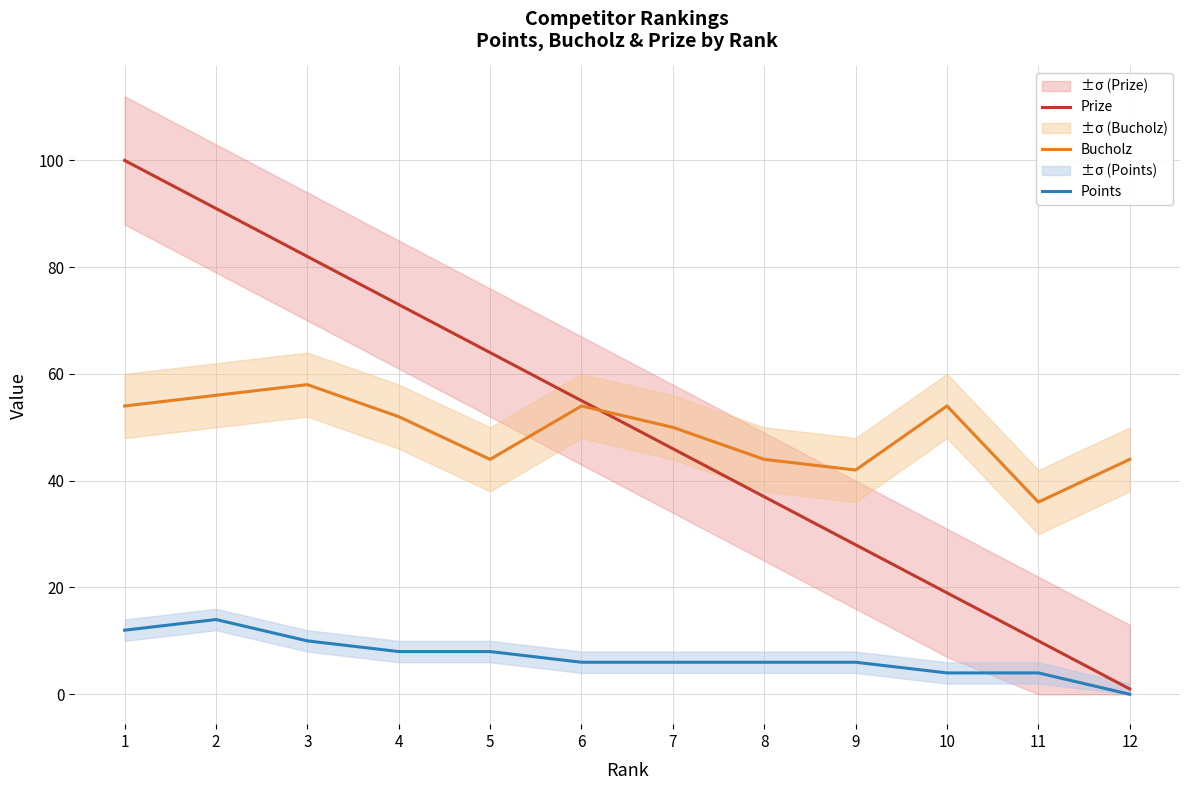

Which series changed the most between 2 and 4?

Prize